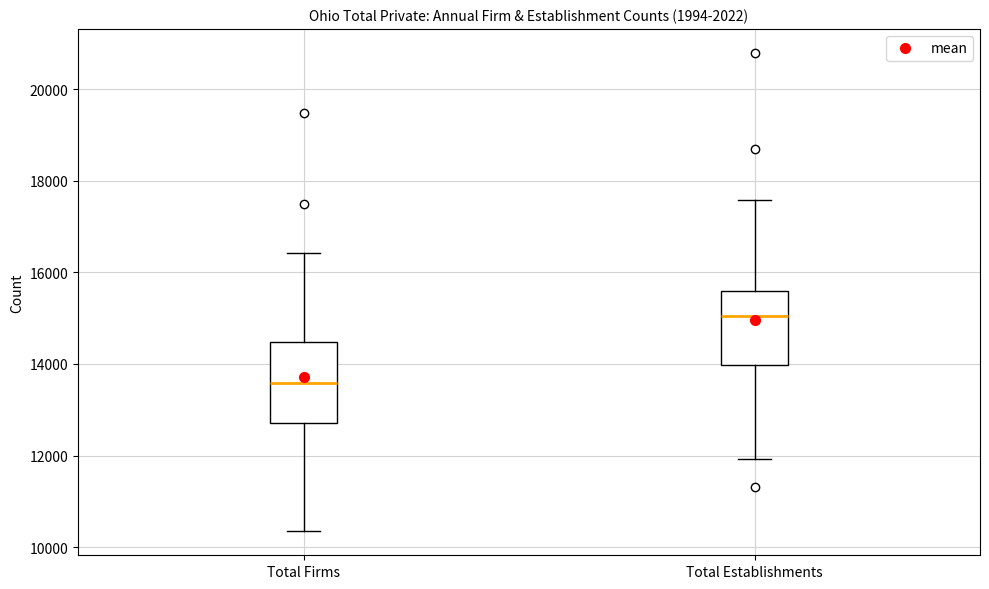

Which box has the lowest median line?

Total Firms